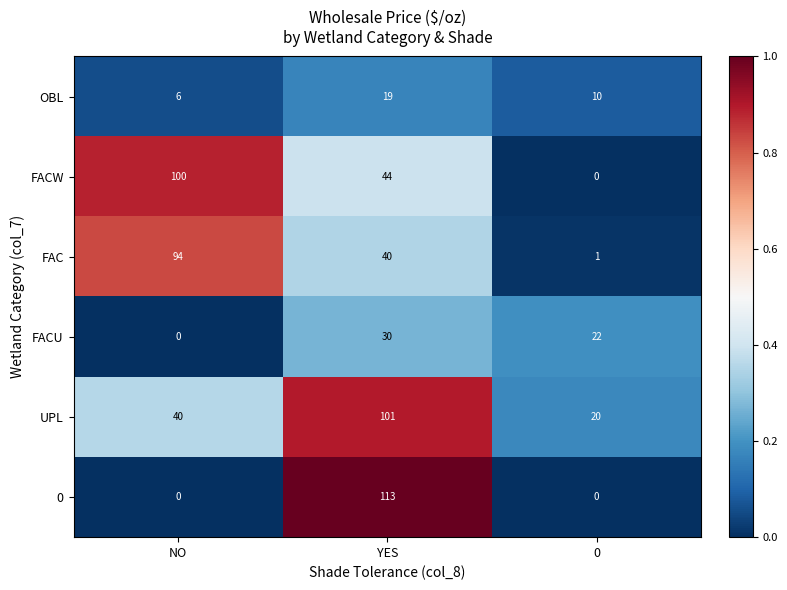

Rank the series by their maximum value, from highest to lowest.

0, UPL, FACW, FAC, FACU, OBL